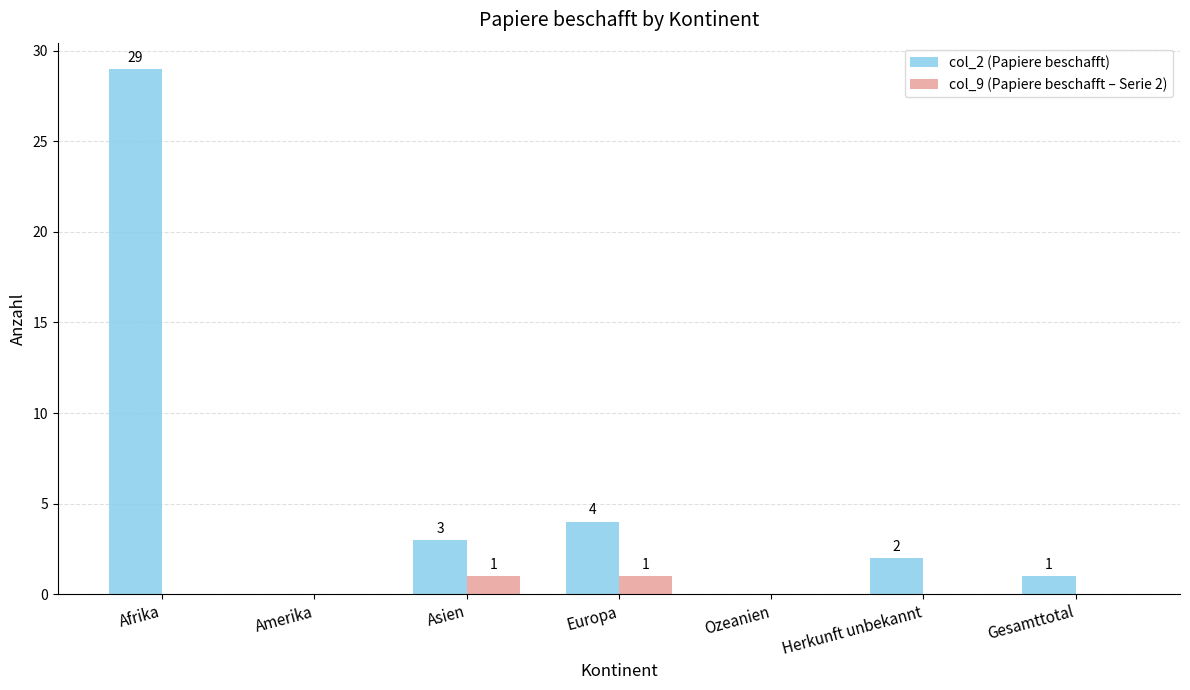

What is the sum of all col_2 (Papiere beschafft) values?

39